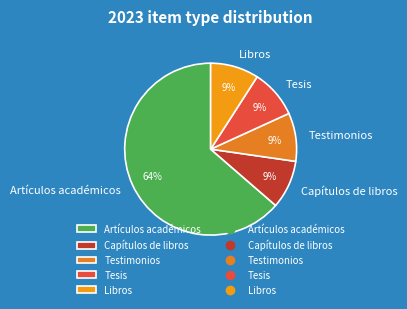

True or false: Tesis accounts for 9% of the total.

True